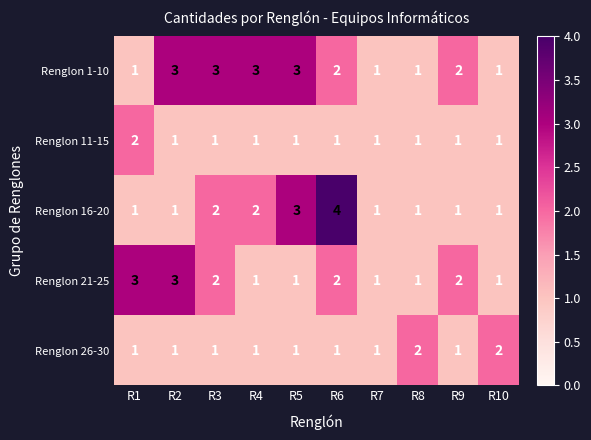

At which category is the sum across all series the highest?

R6